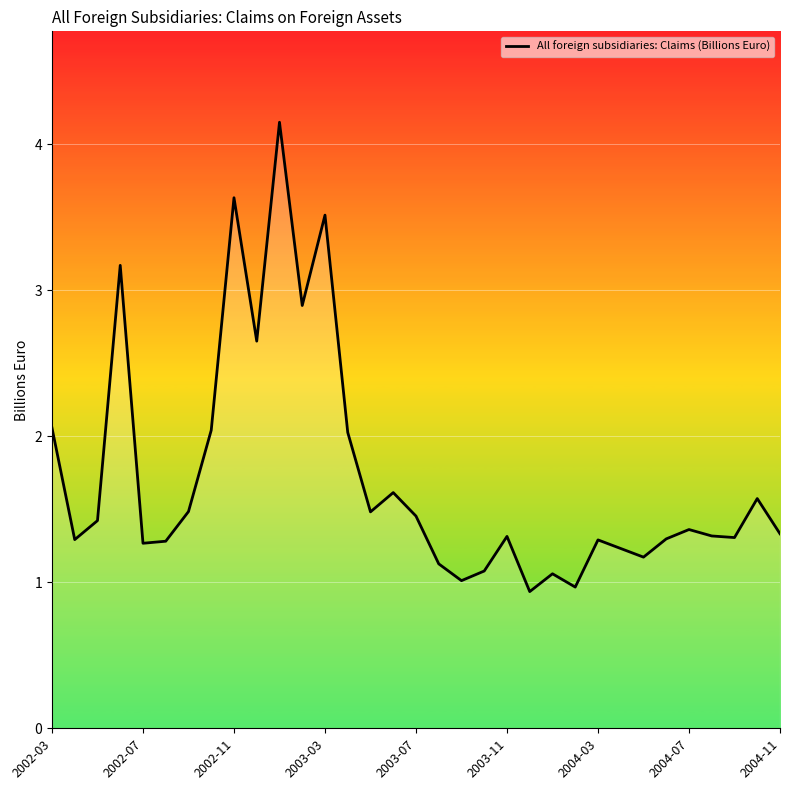

What is the smallest value displayed?

0.9